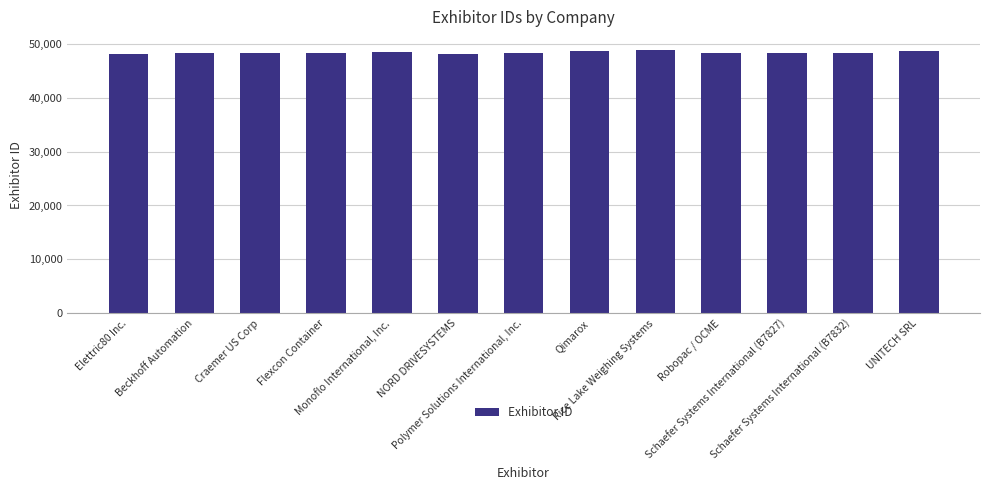

List the labels in order of value, smallest first.

Elettric80 Inc., NORD DRIVESYSTEMS, Craemer US Corp, Robopac / OCME, Flexcon Container, Schaefer Systems International (B7827), Schaefer Systems International (B7832), Beckhoff Automation, Polymer Solutions International, Inc., Monoflo International, Inc., Qimarox, UNITECH SRL, Rice Lake Weighing Systems